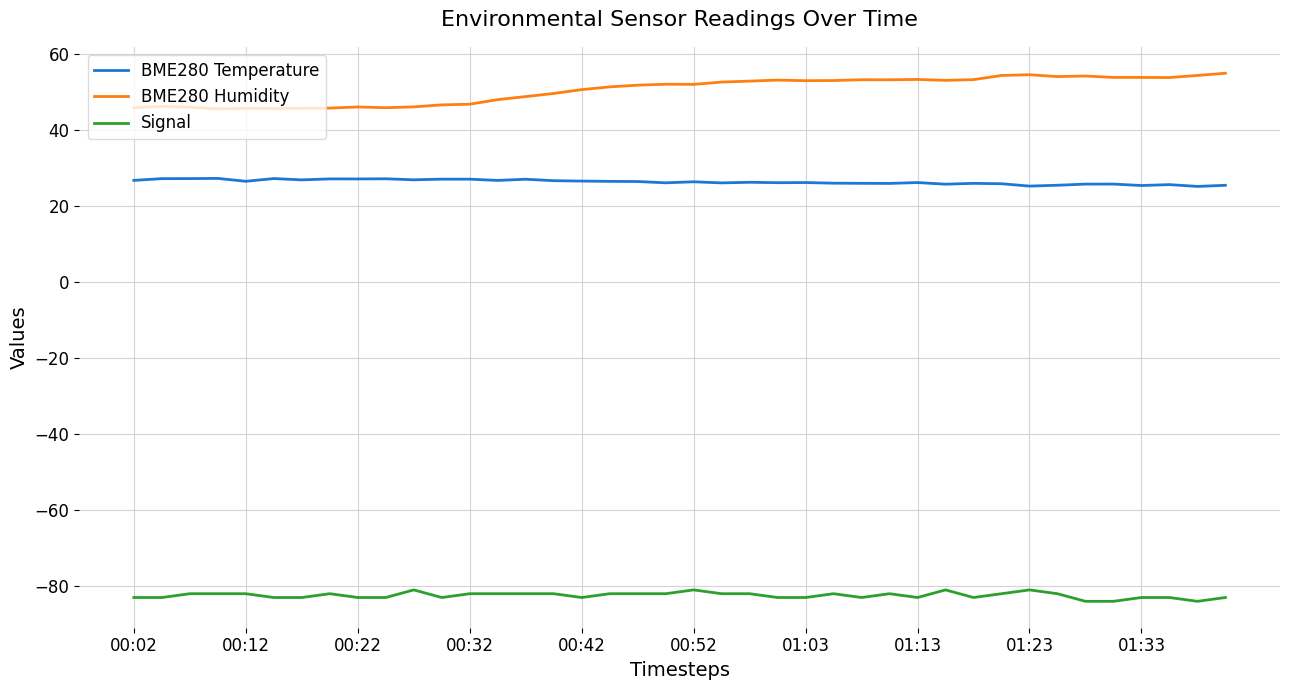

What is the difference between the second highest and second lowest values in the Signal series?

3.0